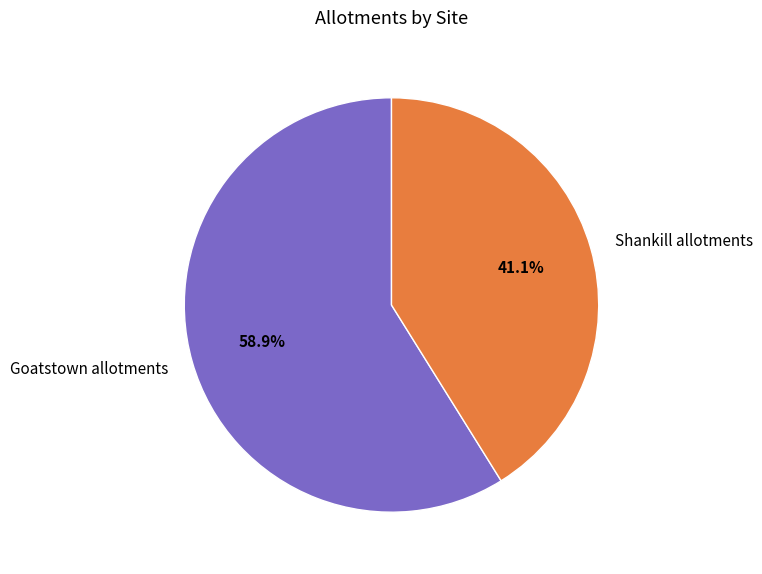

Does any single category account for the majority?

Yes